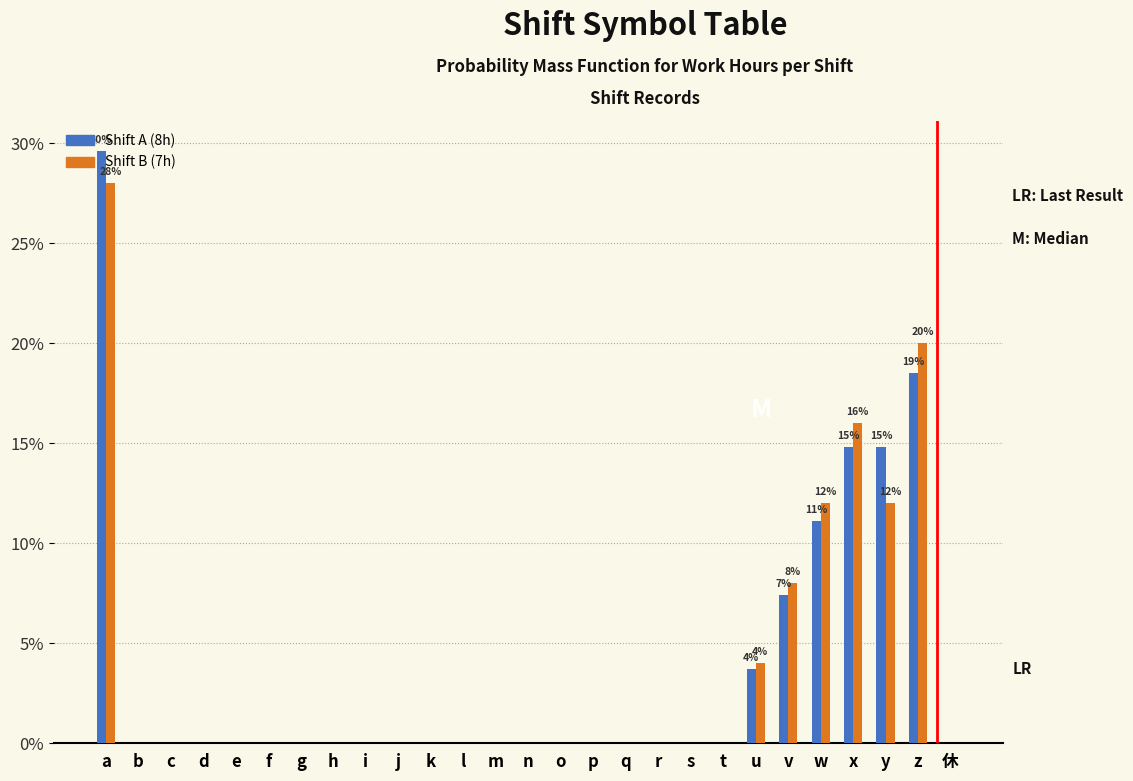

Which category has the highest value across all series?

a